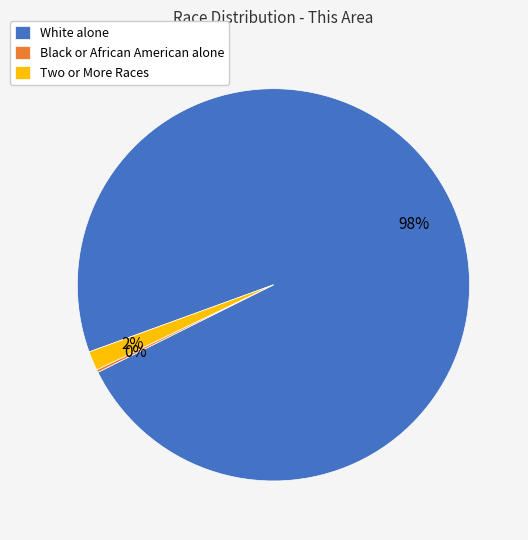

What percentage is the Two or More Races slice, to the nearest percent?

2%